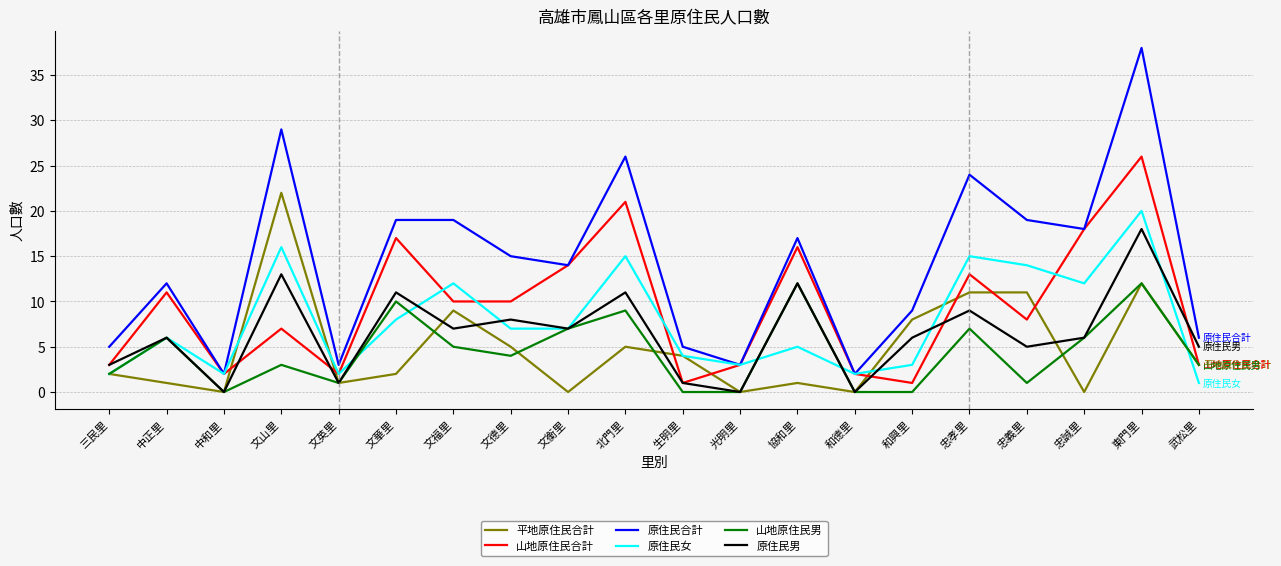

What is the average value of the 平地原住民合計 series?

5